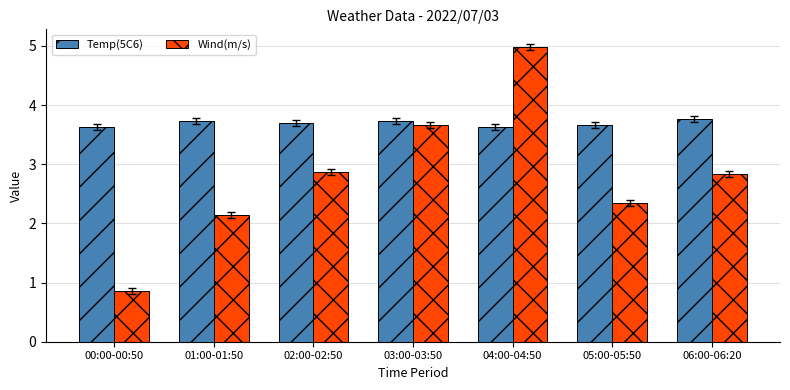

What is the difference between the highest and lowest values at 00:00-00:50?

2.8